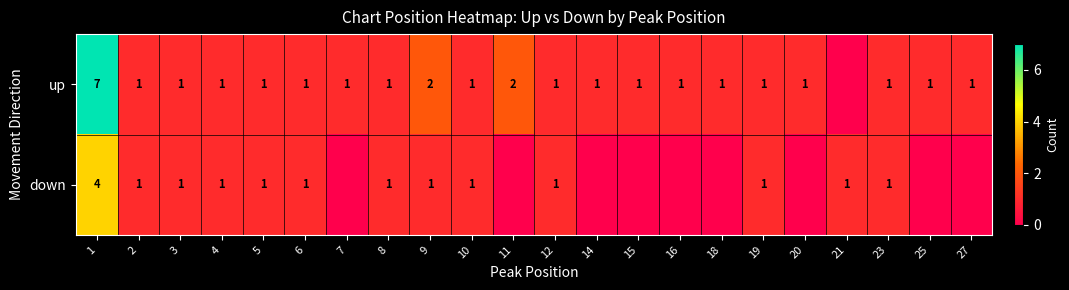

Is it true that down equals 1 at 8?

True